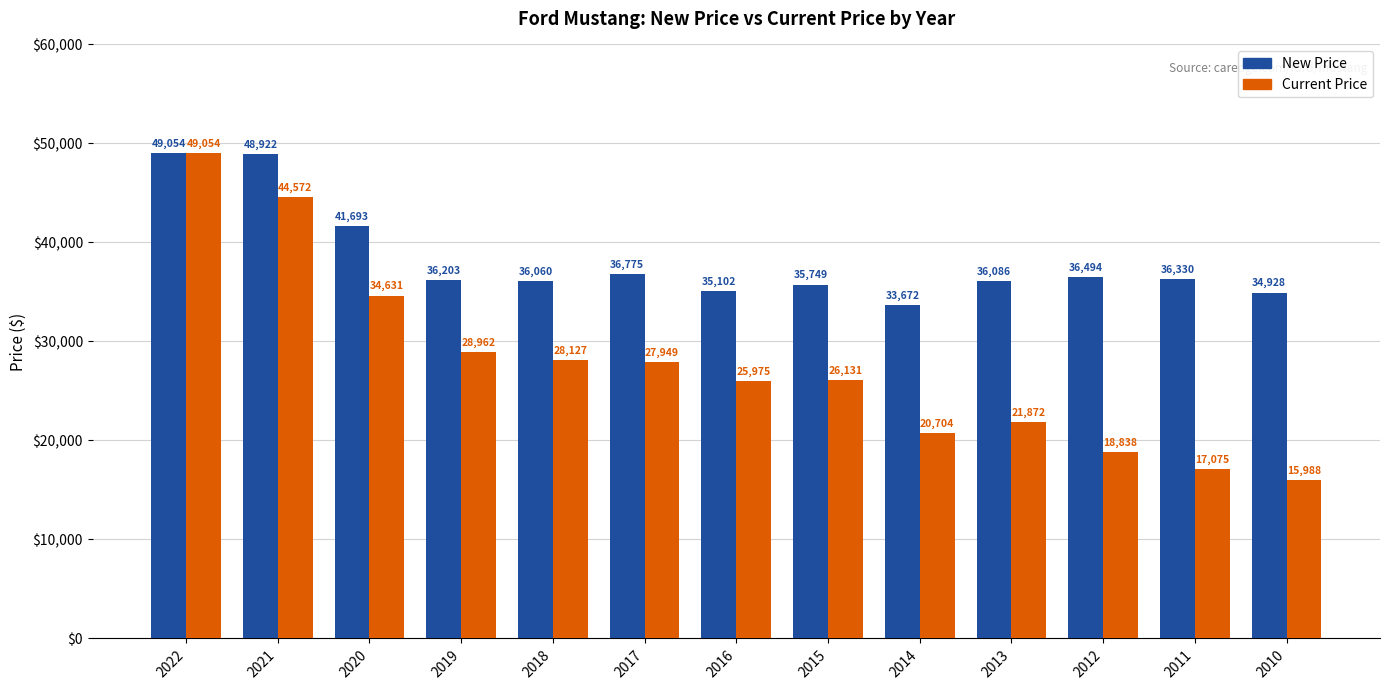

What is the value of the New Price bar at the 1st from the left?

49054